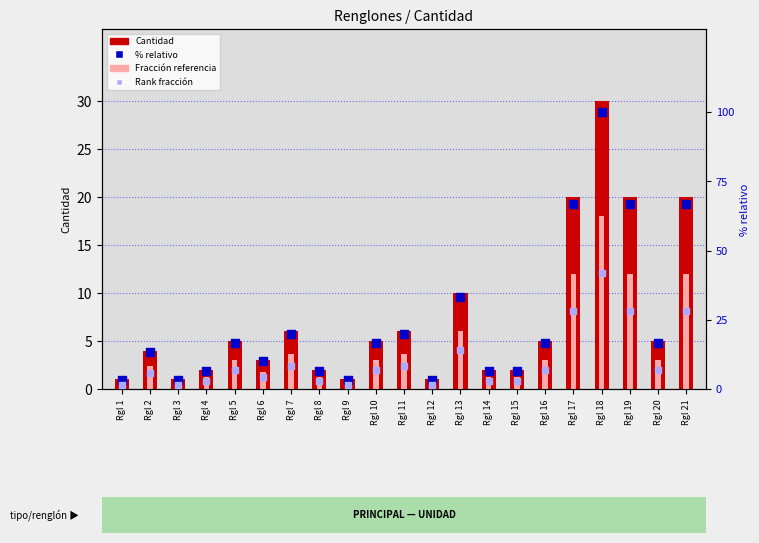

Which series has the widest spread of Y values?

% relativo